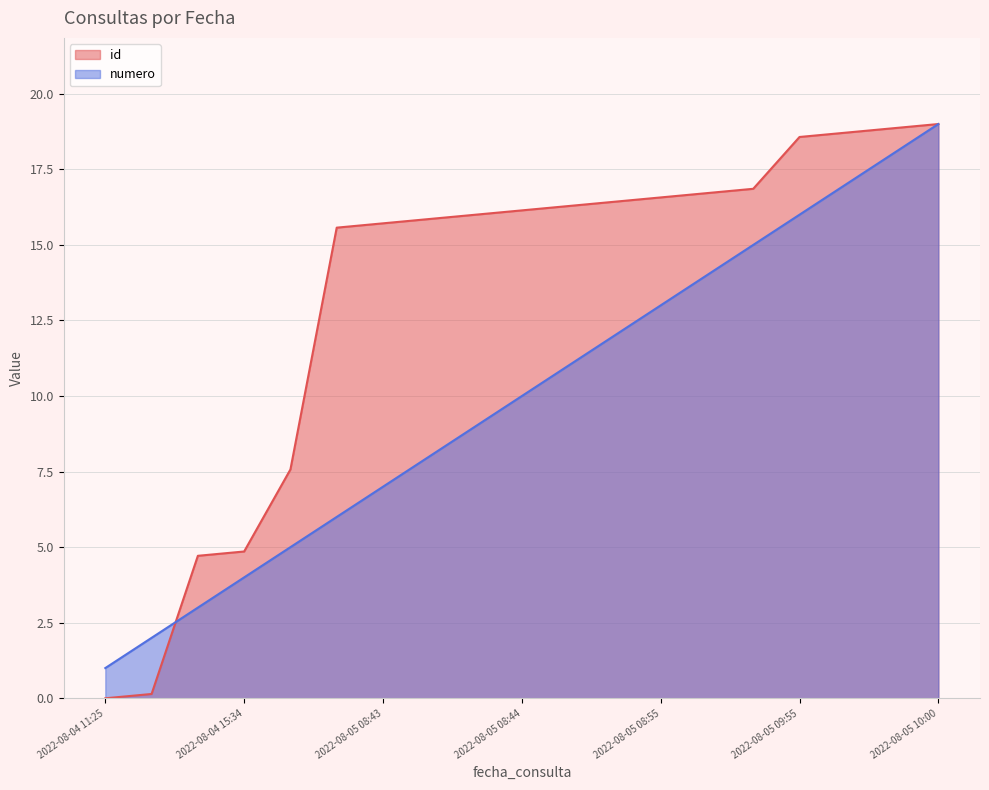

At 2022-08-05 08:44, list the series in order from smallest to largest.

numero, id